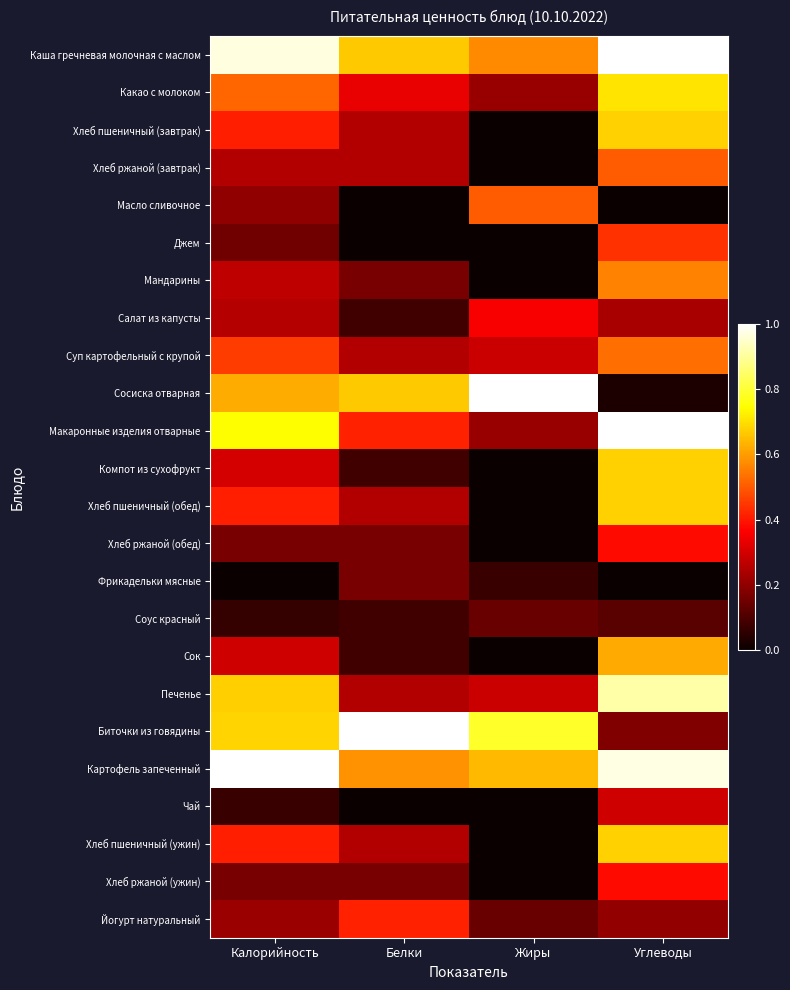

Reading left to right, what are all the values shown in this chart?

Каша гречневая молочная с маслом: Калорийность=1.0	Белки=0.7	Жиры=0.6	Углеводы=1.0
Какао с молоком: Калорийность=0.5	Белки=0.3	Жиры=0.2	Углеводы=0.7
Хлеб пшеничный (завтрак): Калорийность=0.4	Белки=0.2	Жиры=0.0	Углеводы=0.7
Хлеб ржаной (завтрак): Калорийность=0.3	Белки=0.2	Жиры=0.0	Углеводы=0.5
Масло сливочное: Калорийность=0.2	Белки=0.0	Жиры=0.5	Углеводы=0.0
Джем: Калорийность=0.2	Белки=0.0	Жиры=0.0	Углеводы=0.4
Мандарины: Калорийность=0.3	Белки=0.2	Жиры=0.0	Углеводы=0.6
Салат из капусты: Калорийность=0.3	Белки=0.1	Жиры=0.4	Углеводы=0.2
Суп картофельный с крупой: Калорийность=0.5	Белки=0.2	Жиры=0.3	Углеводы=0.5
Сосиска отварная: Калорийность=0.6	Белки=0.7	Жиры=1.0	Углеводы=0.0
Макаронные изделия отварные: Калорийность=0.7	Белки=0.4	Жиры=0.2	Углеводы=1.0
Компот из сухофрукт: Калорийность=0.3	Белки=0.1	Жиры=0.0	Углеводы=0.7
Хлеб пшеничный (обед): Калорийность=0.4	Белки=0.2	Жиры=0.0	Углеводы=0.7
Хлеб ржаной (обед): Калорийность=0.2	Белки=0.2	Жиры=0.0	Углеводы=0.4
Фрикадельки мясные: Калорийность=0.0	Белки=0.2	Жиры=0.1	Углеводы=0.0
Соус красный: Калорийность=0.1	Белки=0.1	Жиры=0.1	Углеводы=0.1
Сок: Калорийность=0.3	Белки=0.1	Жиры=0.0	Углеводы=0.6
Печенье: Калорийность=0.7	Белки=0.2	Жиры=0.3	Углеводы=0.9
Биточки из говядины: Калорийность=0.7	Белки=1.0	Жиры=0.8	Углеводы=0.2
Картофель запеченный: Калорийность=1.0	Белки=0.6	Жиры=0.6	Углеводы=1.0
Чай: Калорийность=0.1	Белки=0.0	Жиры=0.0	Углеводы=0.3
Хлеб пшеничный (ужин): Калорийность=0.4	Белки=0.2	Жиры=0.0	Углеводы=0.7
Хлеб ржаной (ужин): Калорийность=0.2	Белки=0.2	Жиры=0.0	Углеводы=0.4
Йогурт натуральный: Калорийность=0.2	Белки=0.4	Жиры=0.1	Углеводы=0.2